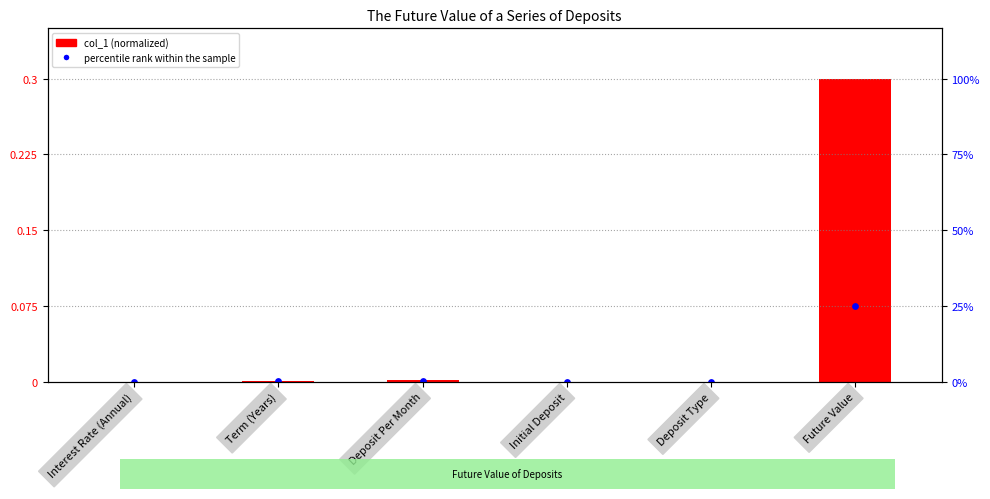

At which category is the sum across all series the highest?

Future Value